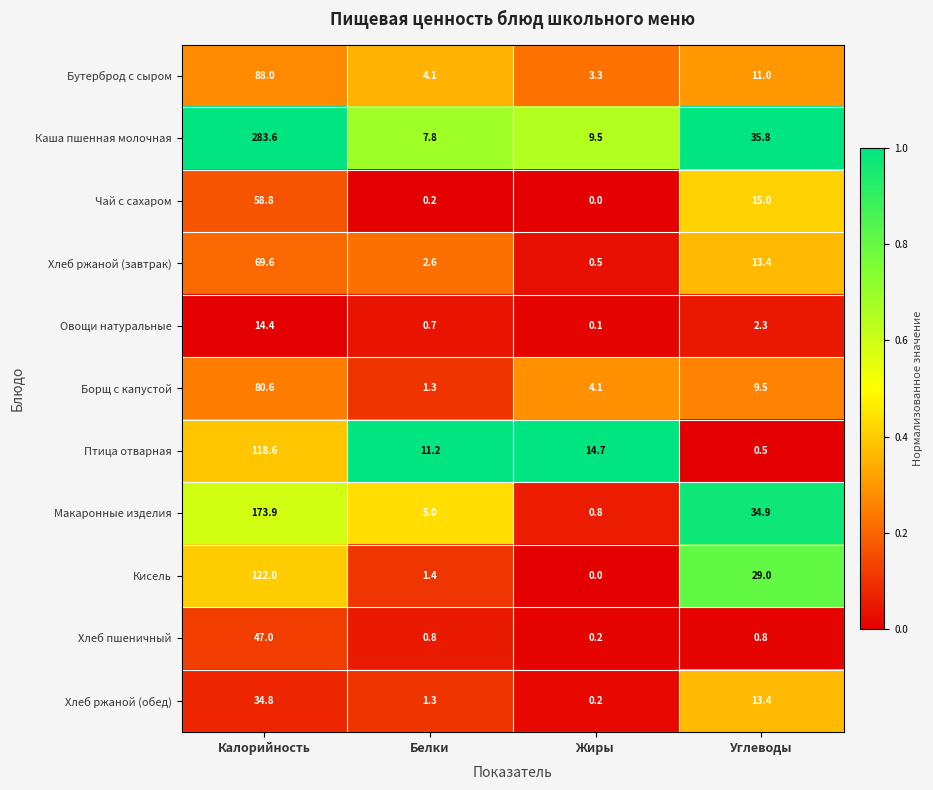

Rank the series by their maximum value, from lowest to highest.

Овощи натуральные, Хлеб ржаной (обед), Хлеб пшеничный, Чай с сахаром, Хлеб ржаной (завтрак), Борщ с капустой, Бутерброд с сыром, Птица отварная, Кисель, Макаронные изделия, Каша пшенная молочная